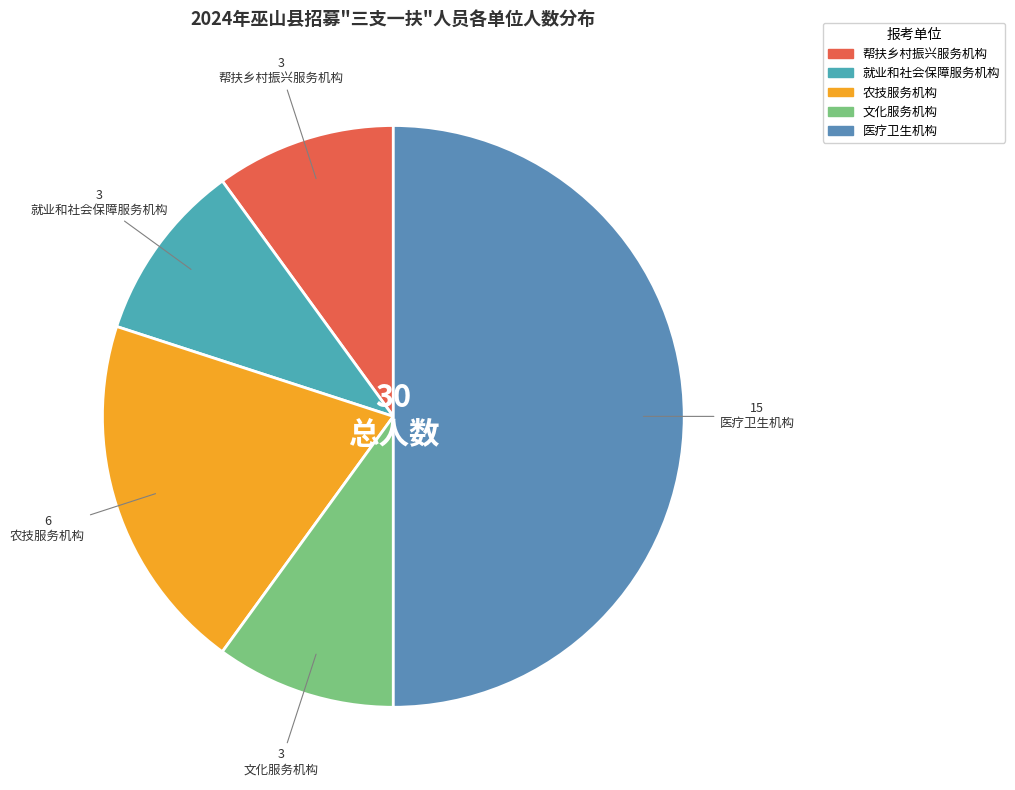

Is it true that 农技服务机构 is 29% of the pie?

False